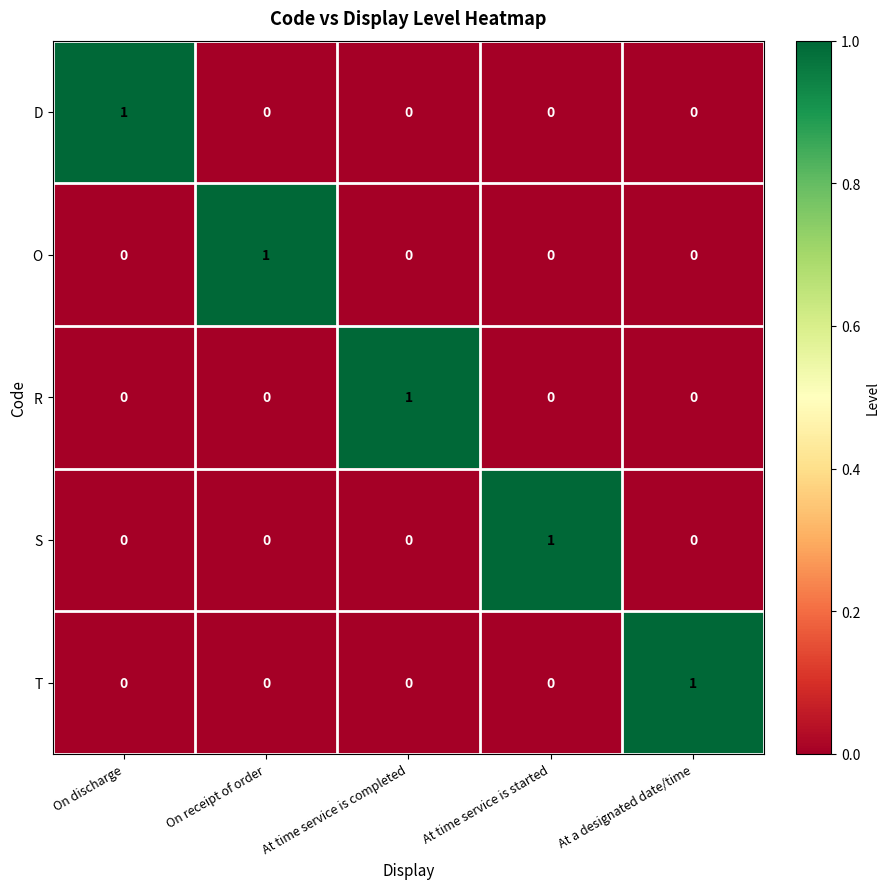

How many S values are between 0 and 1?

5